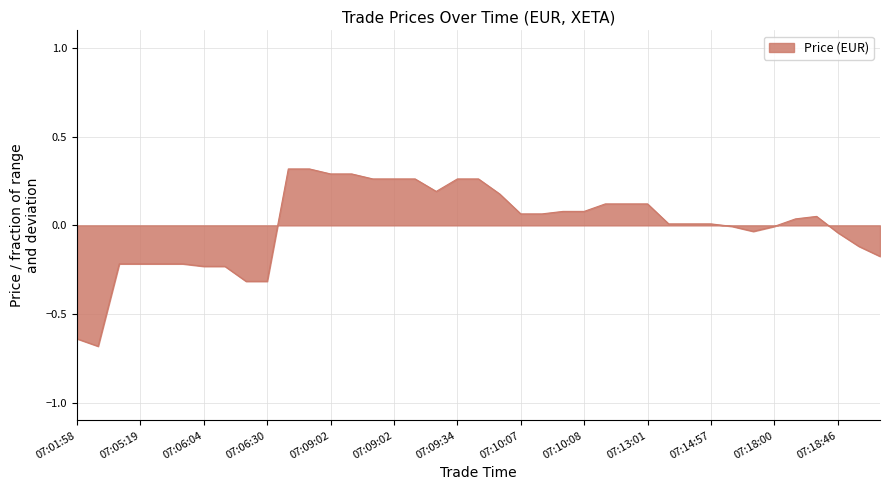

What is the difference between the maximum and minimum values?

1.0